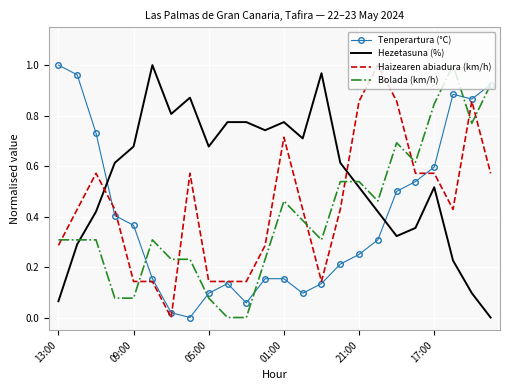

Which series has the largest total across all categories?

Hezetasuna (%)